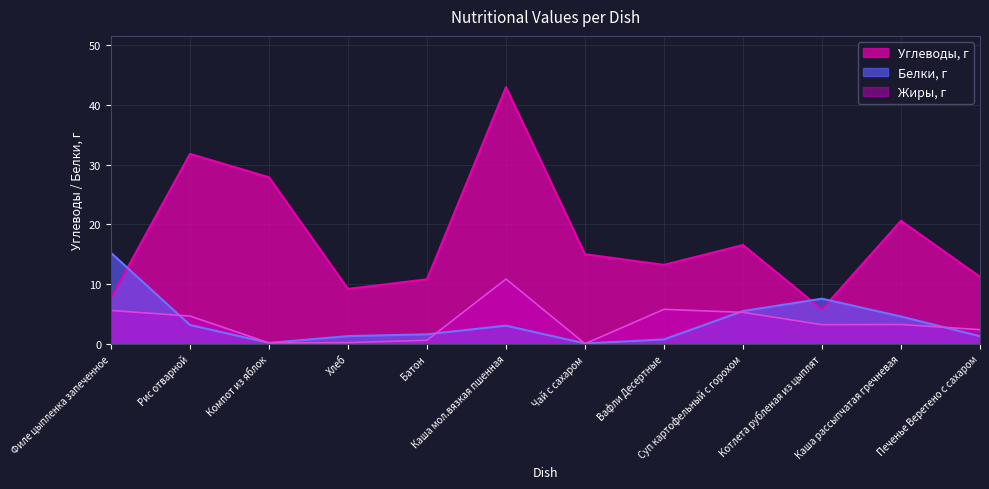

What is the maximum value for Жиры, г?

10.8